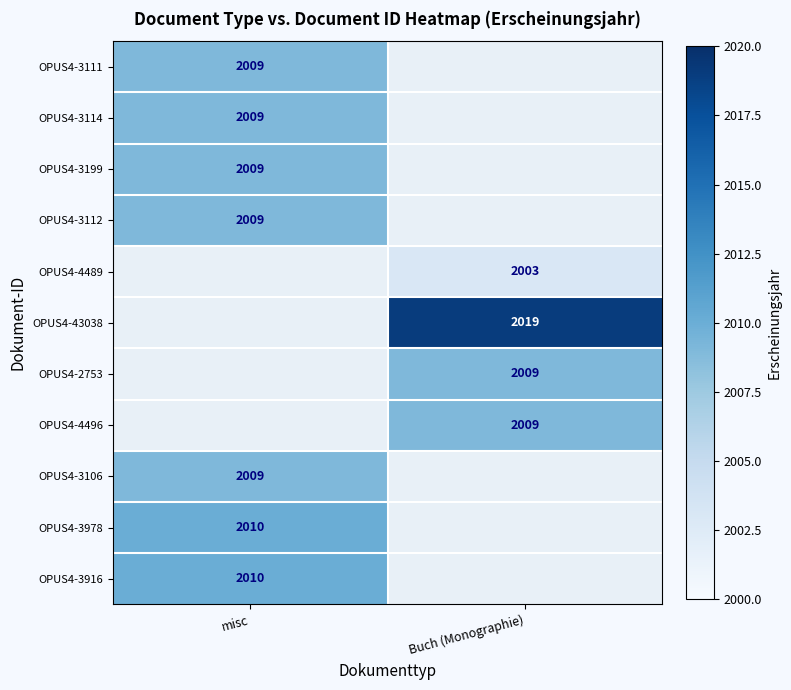

The value of OPUS4-3916 at misc is 2010. True or false?

True